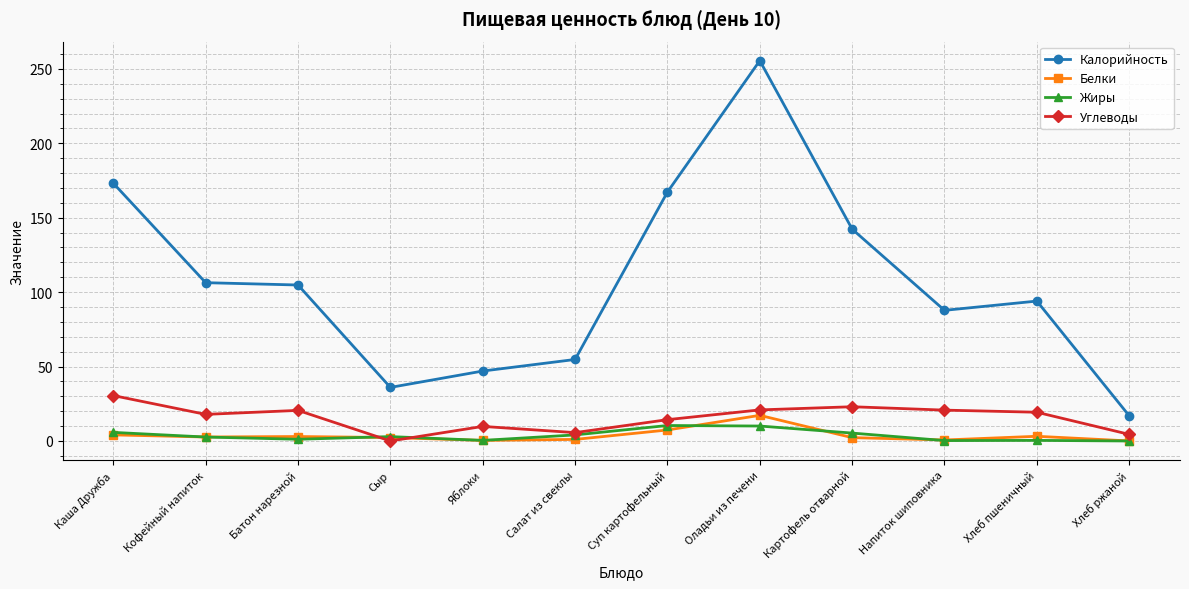

True or false: Калорийность has a value of 94.0 at Хлеб пшеничный.

True